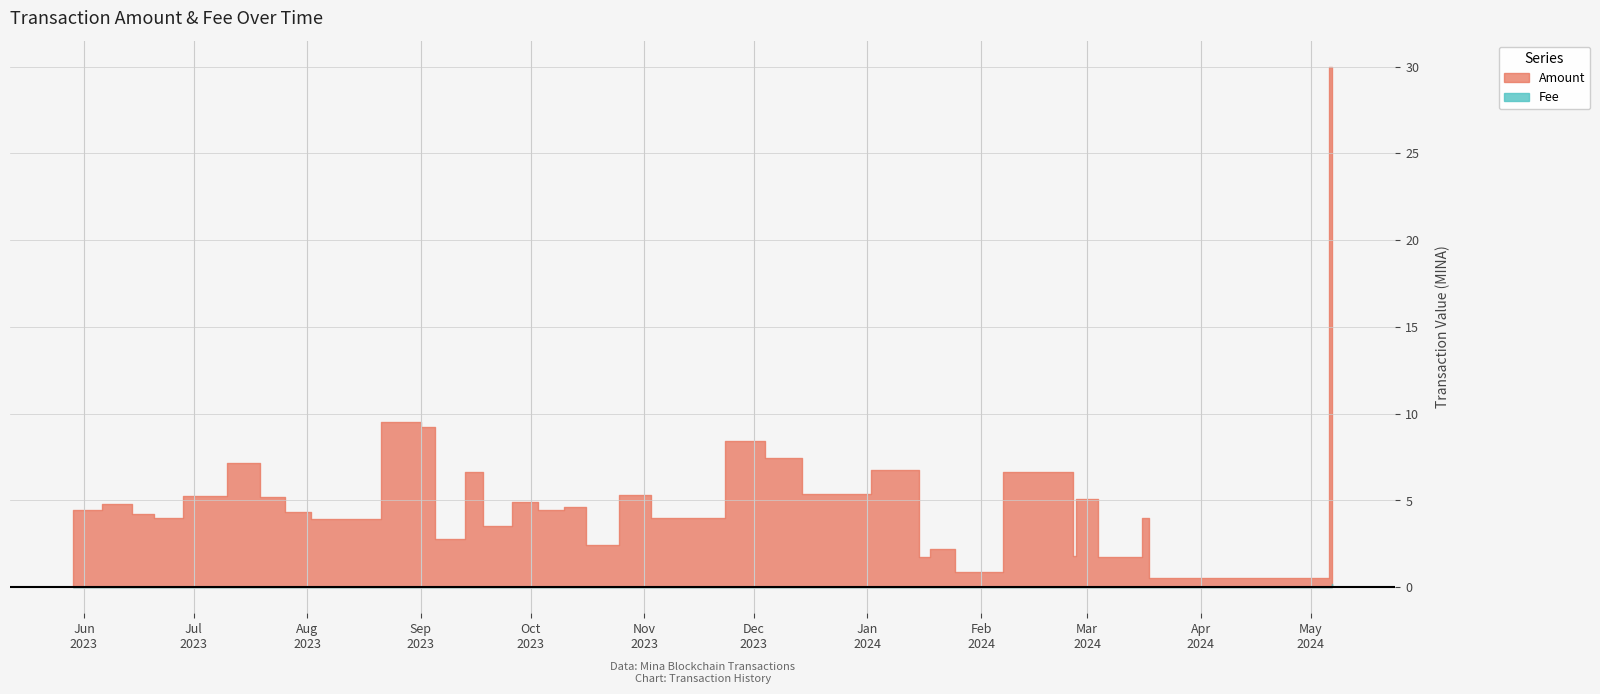

Is it true that the value at Sep 2023 is 0.0?

False